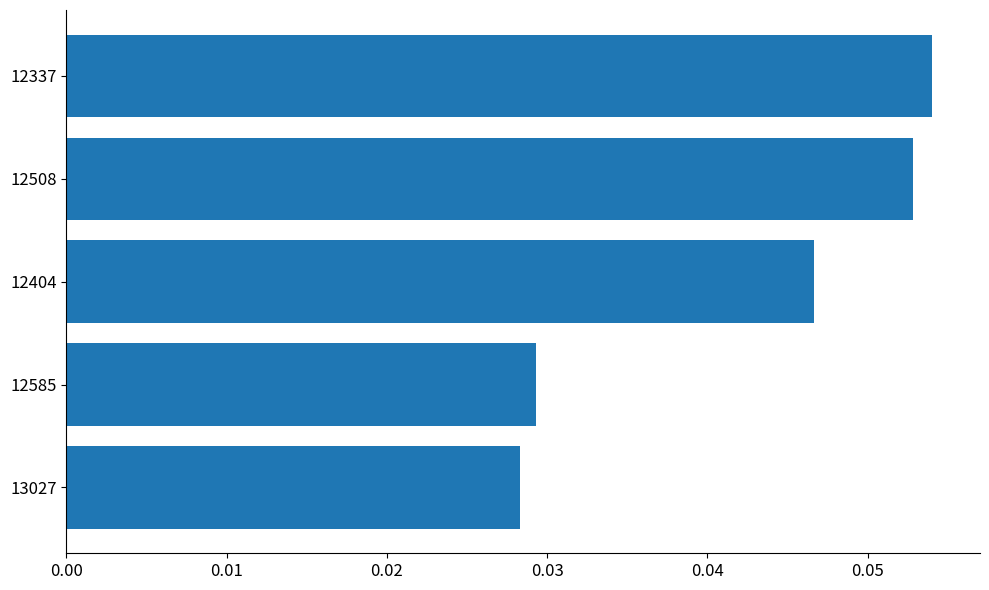

Rank the categories by value from lowest to highest.

13027, 12585, 12404, 12508, 12337